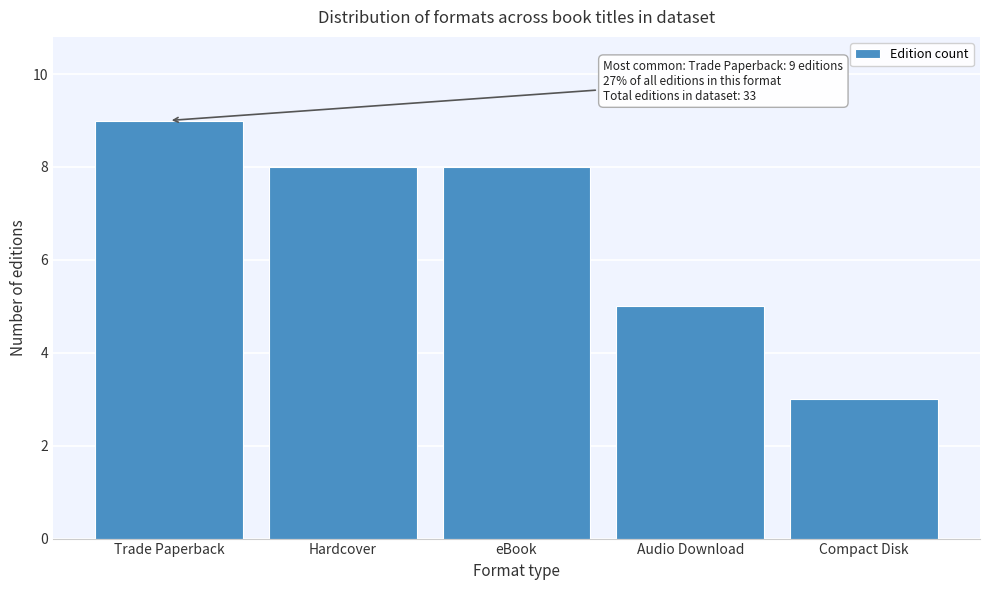

Reading right to left, what are all the values shown in this chart?

3	5	8	8	9